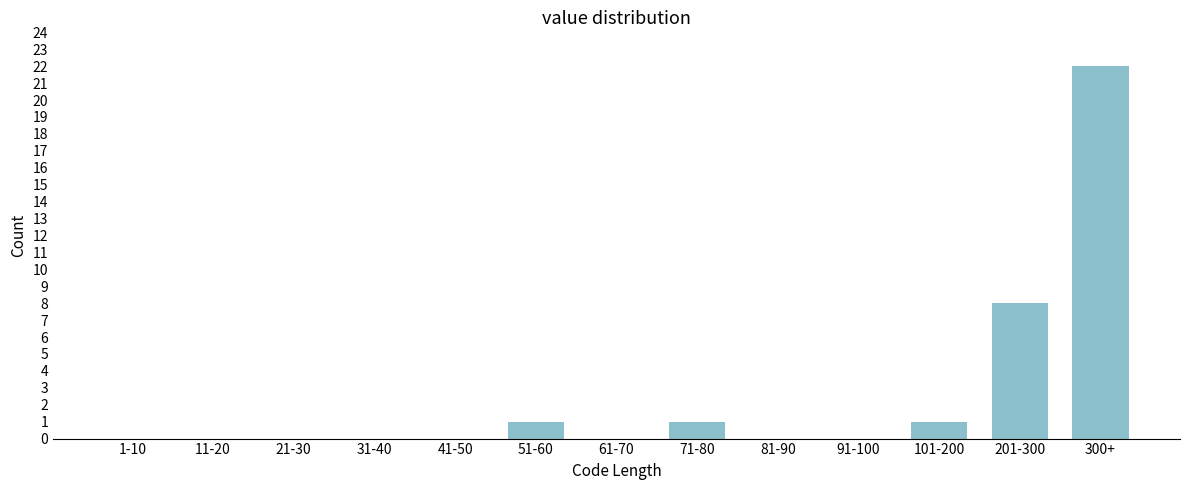

Reading left to right, extract all data points from this chart.

1-10=0	11-20=0	21-30=0	31-40=0	41-50=0	51-60=1	61-70=0	71-80=1	81-90=0	91-100=0	101-200=1	201-300=8	300+=22